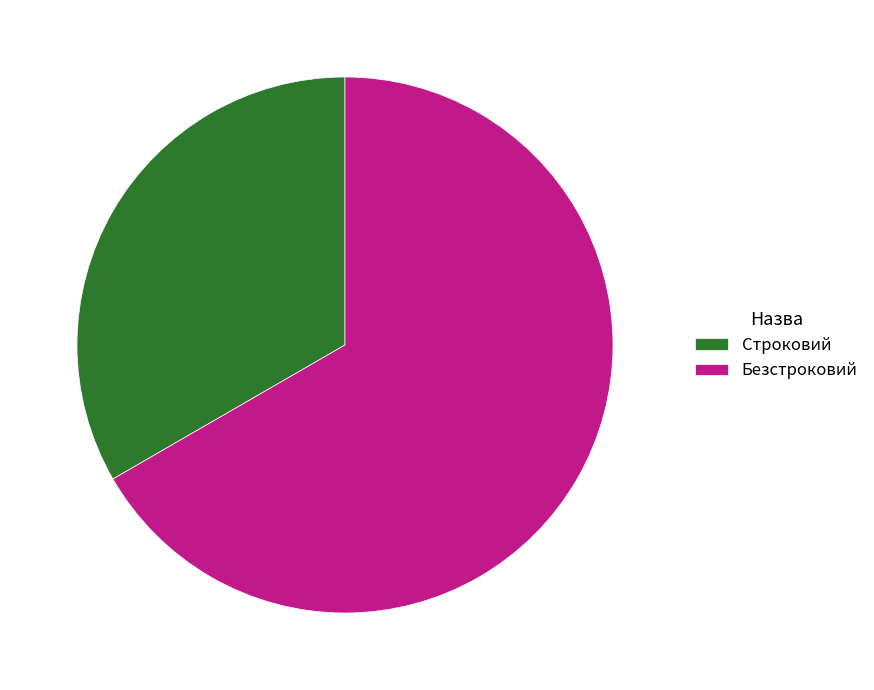

Count the number of slices in the pie.

2